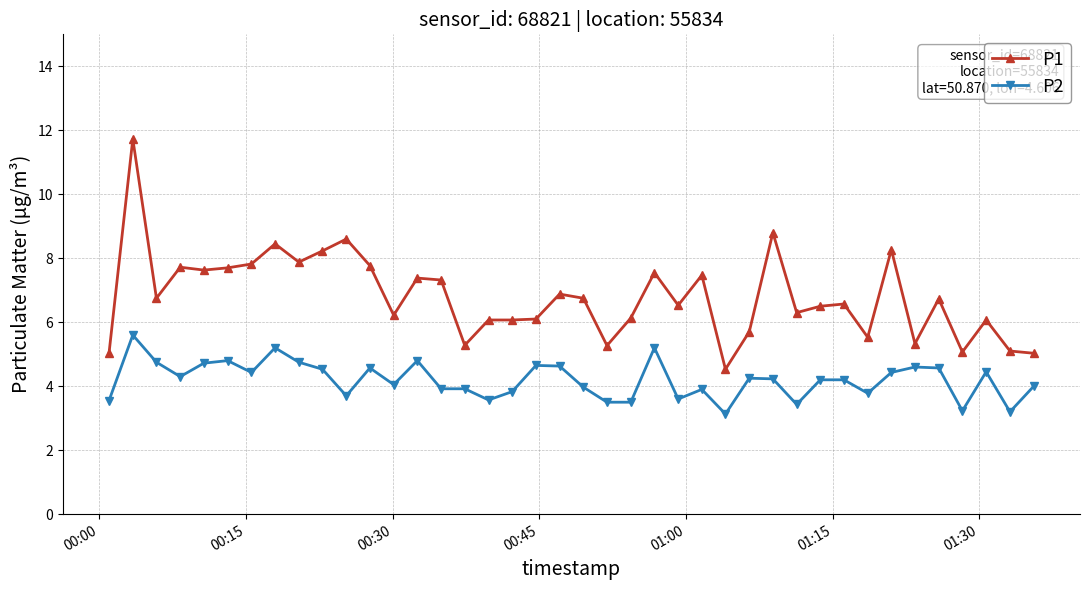

What is the value of the P2 point at the 15th from the left?

3.9